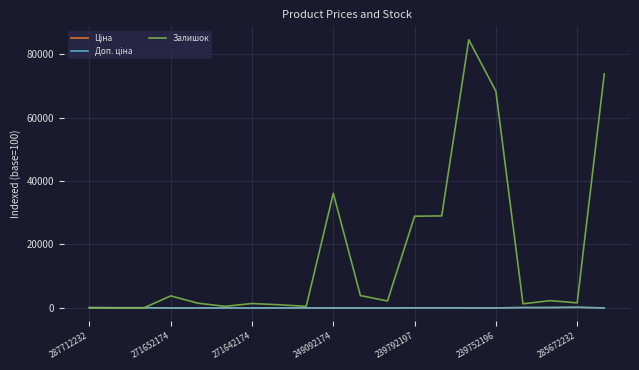

Which series has the largest range (max minus min)?

Залишок